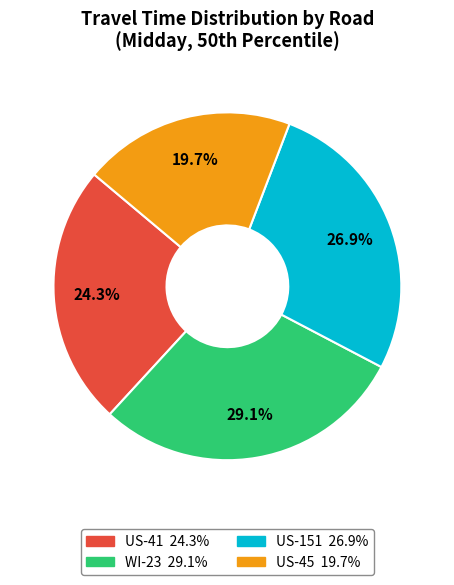

What percentage is NOT represented by US-45?

80.3%